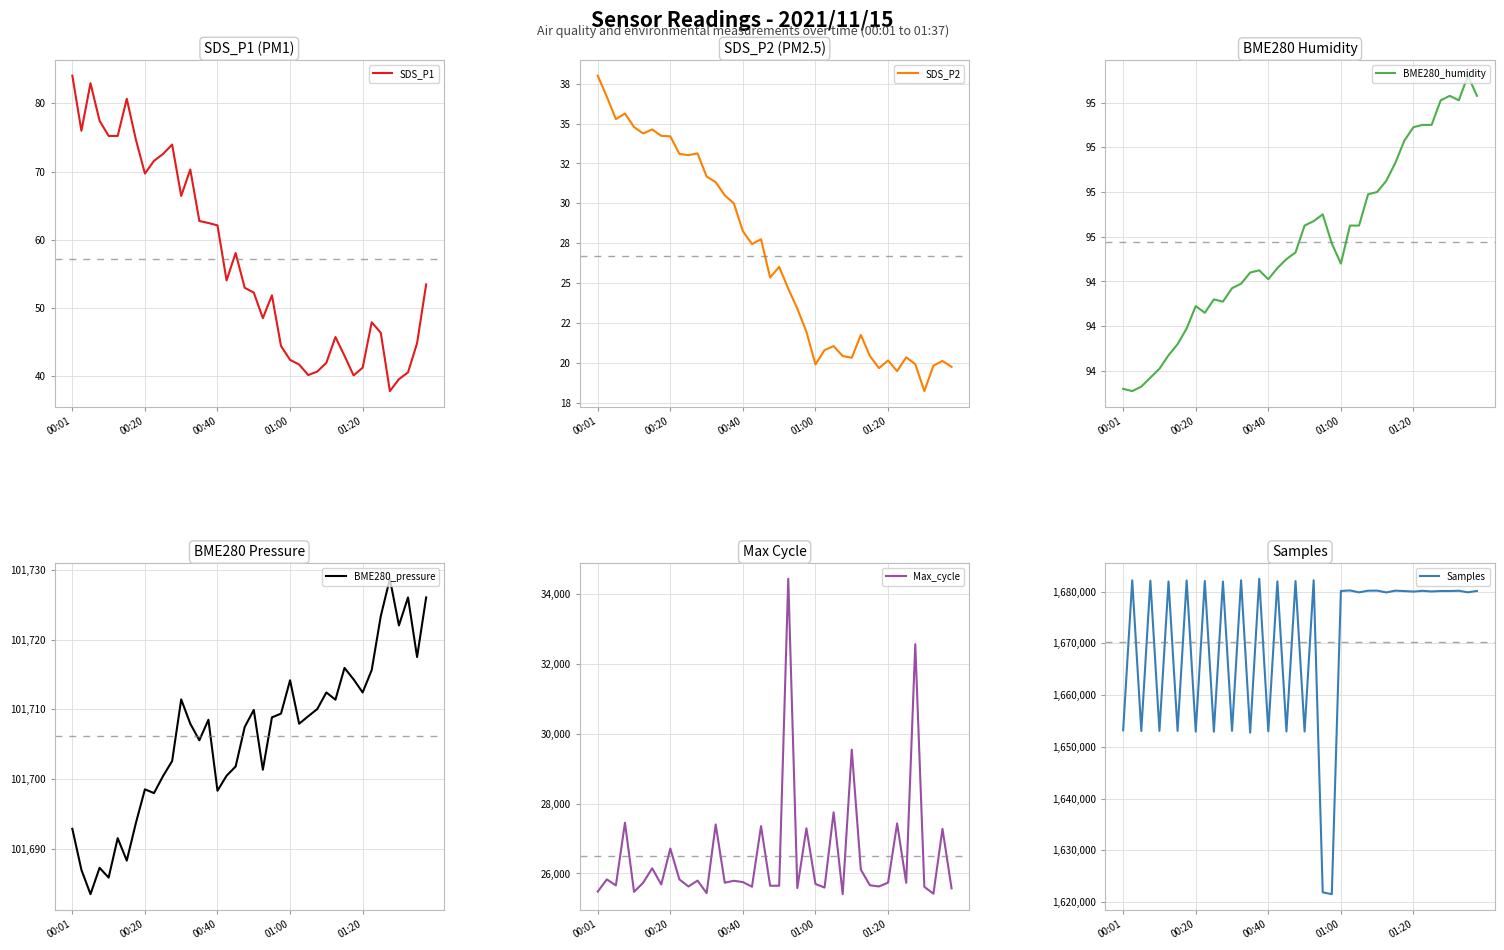

True or false: SDS_P1 and SDS_P2 cross at least once.

False